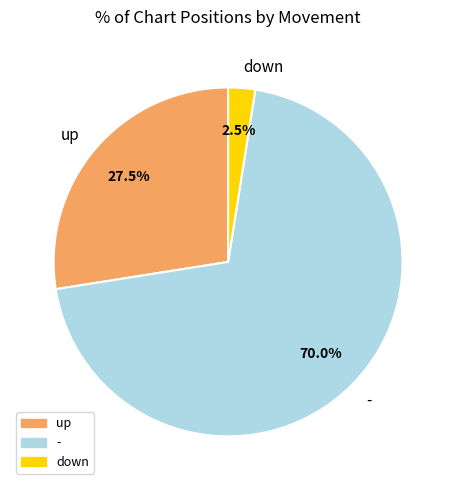

How many segments does this pie chart have?

3